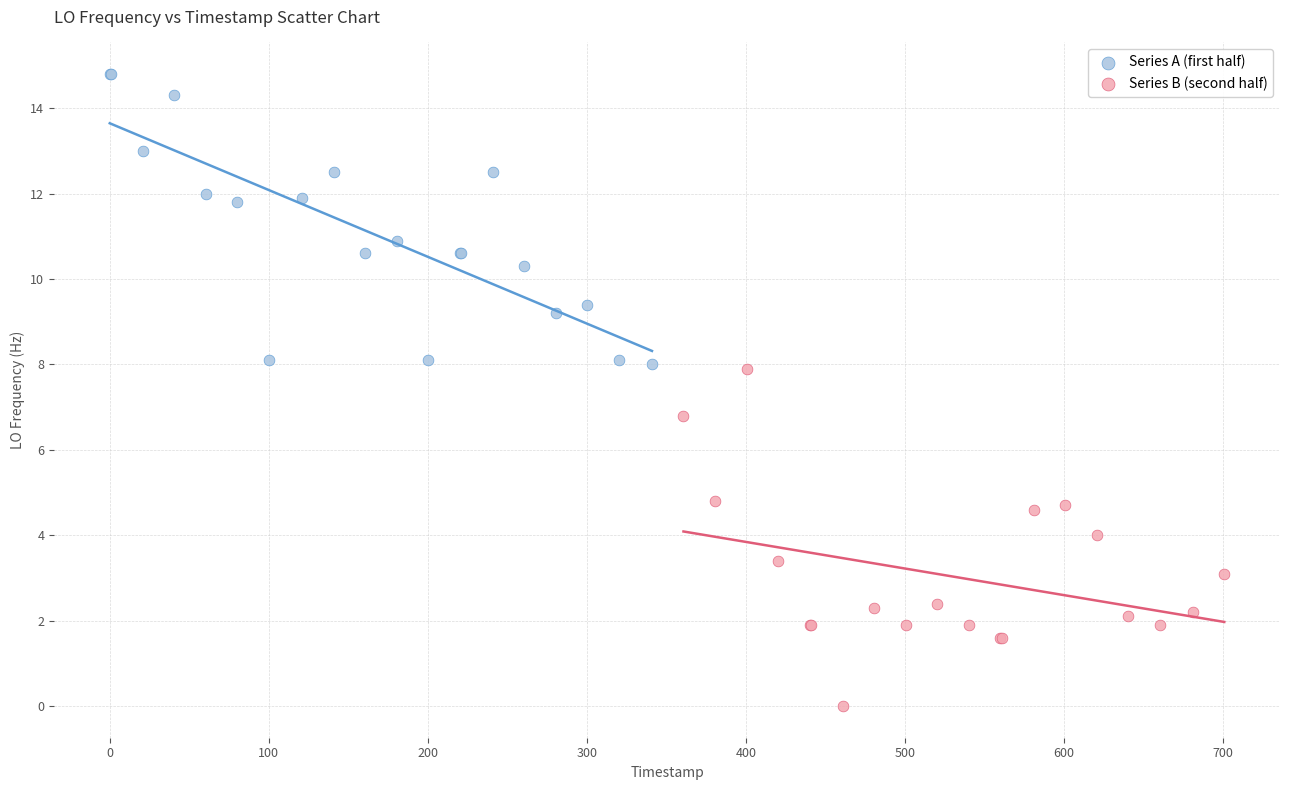

Which series has the largest Y range (max minus min)?

Series B (second half)